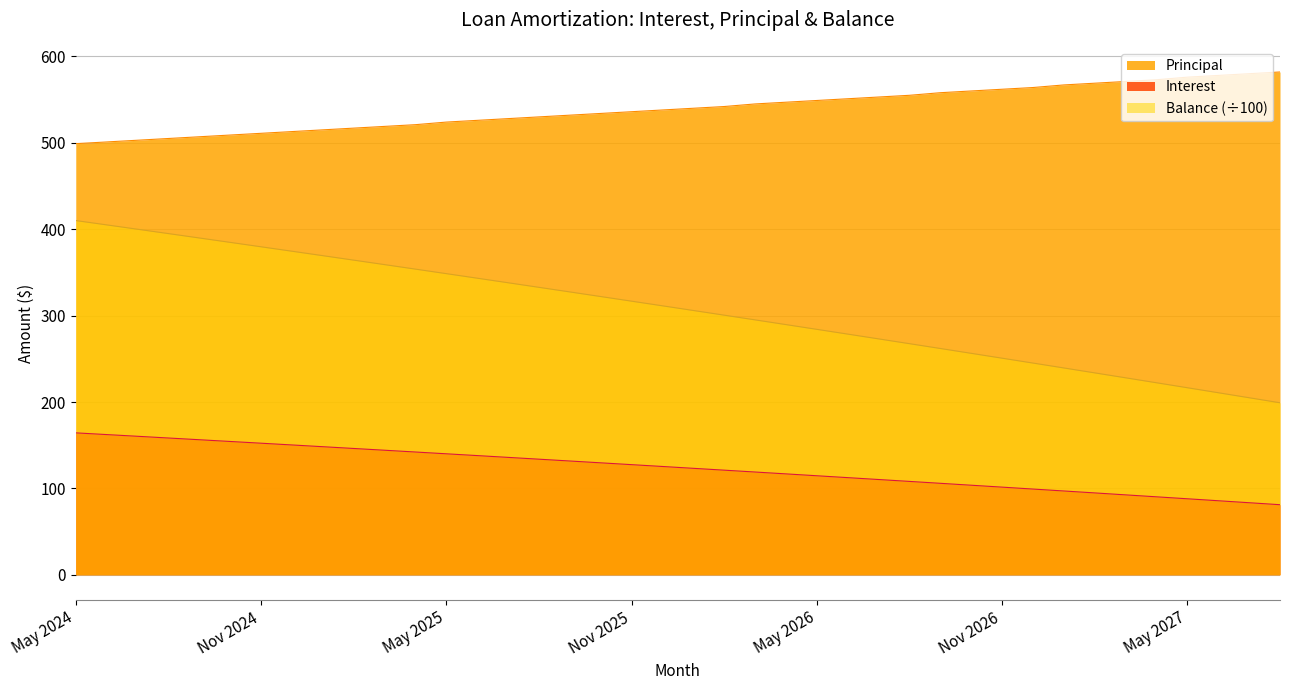

What are all the series names shown in the legend?

Principal, Interest, Balance (÷100)